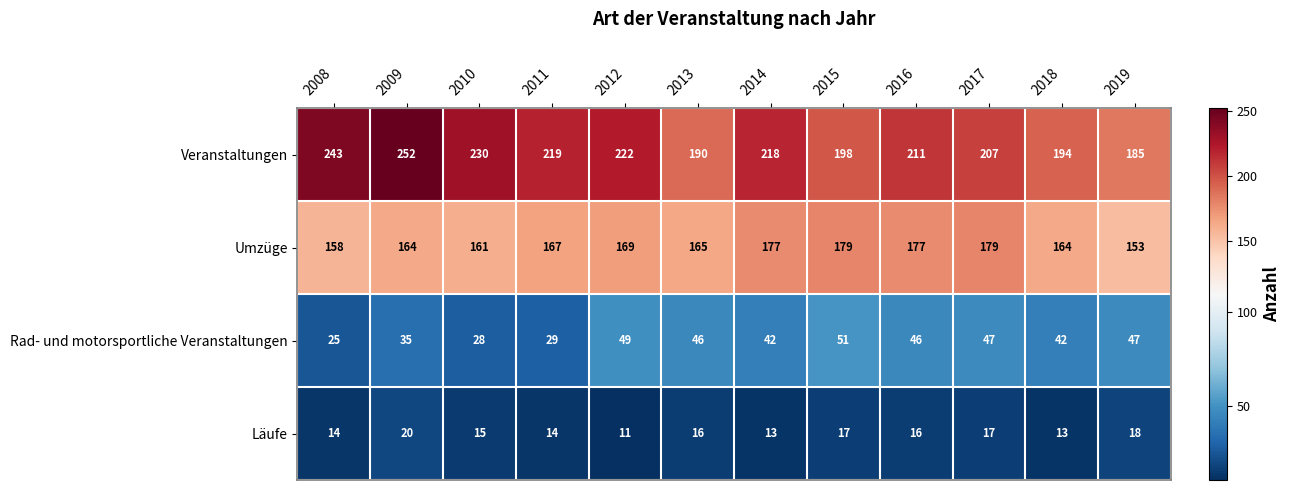

How many values in the Umzüge series are below 167?

6